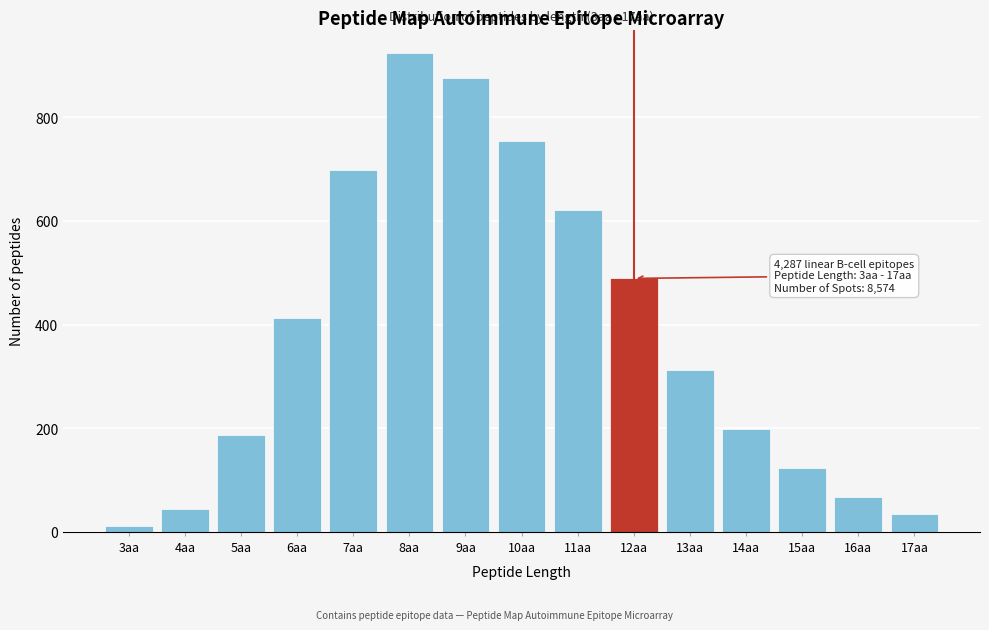

Reading left to right, list all the values displayed in this chart.

12	45	187	412	698	923	876	754	621	489	312	198	124	67	34